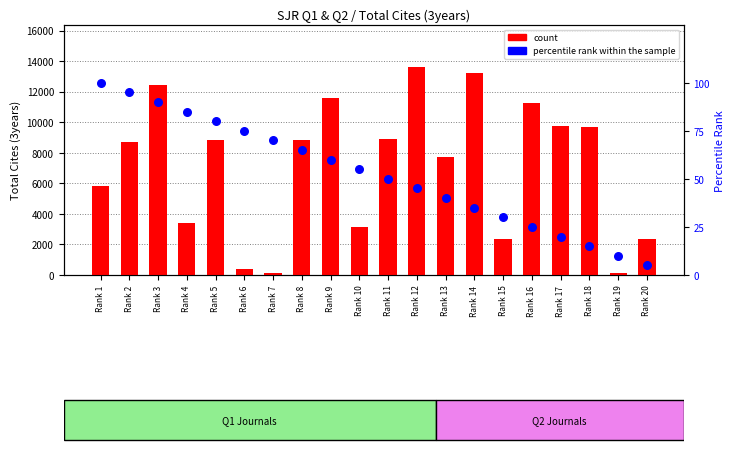

What are all the series names shown in the legend?

count, percentile rank within the sample